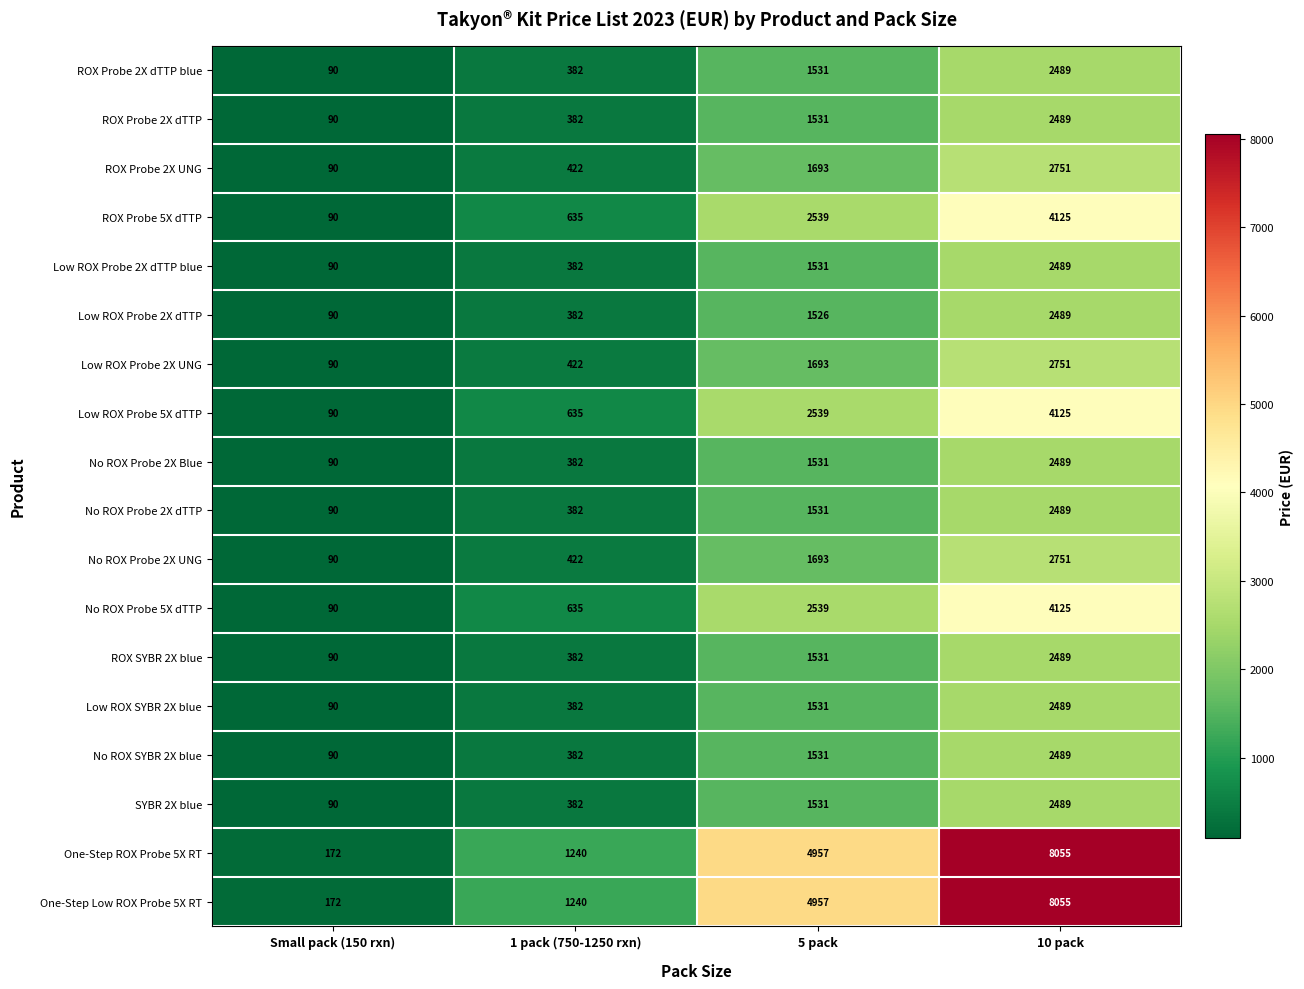

What is the spread (max minus min) of values at 5 pack?

3431